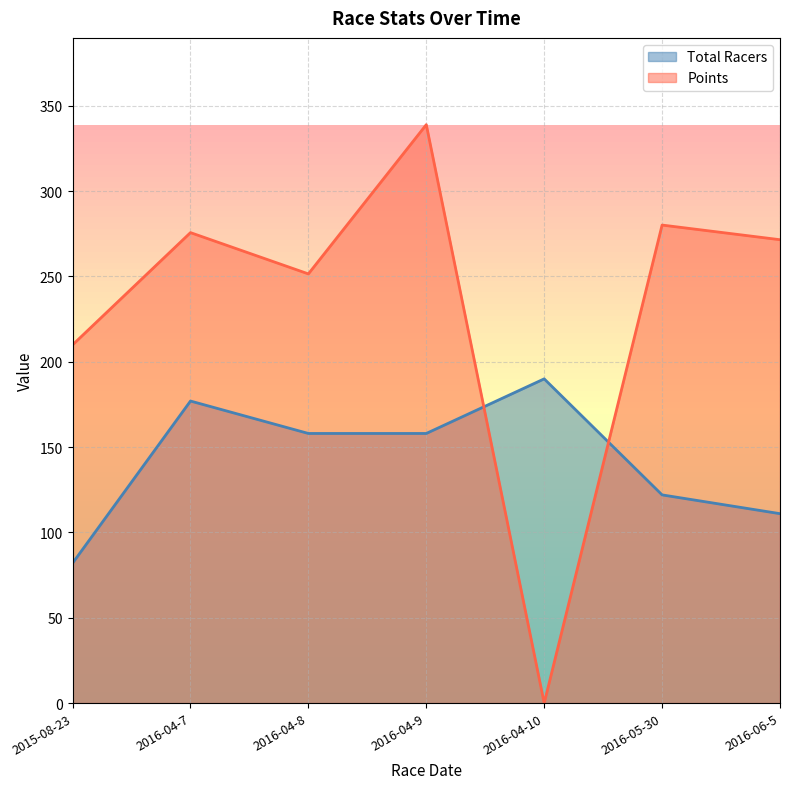

Where is Total Racers nearest to the value 136?

2016-05-30